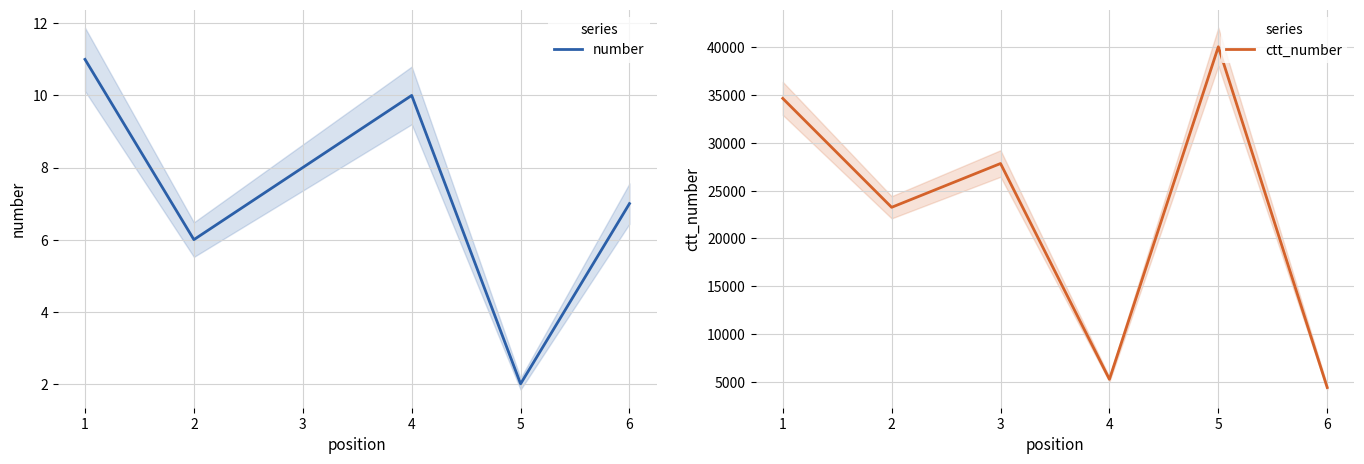

What is the difference between the ctt_number values at 1 and 4?

29425